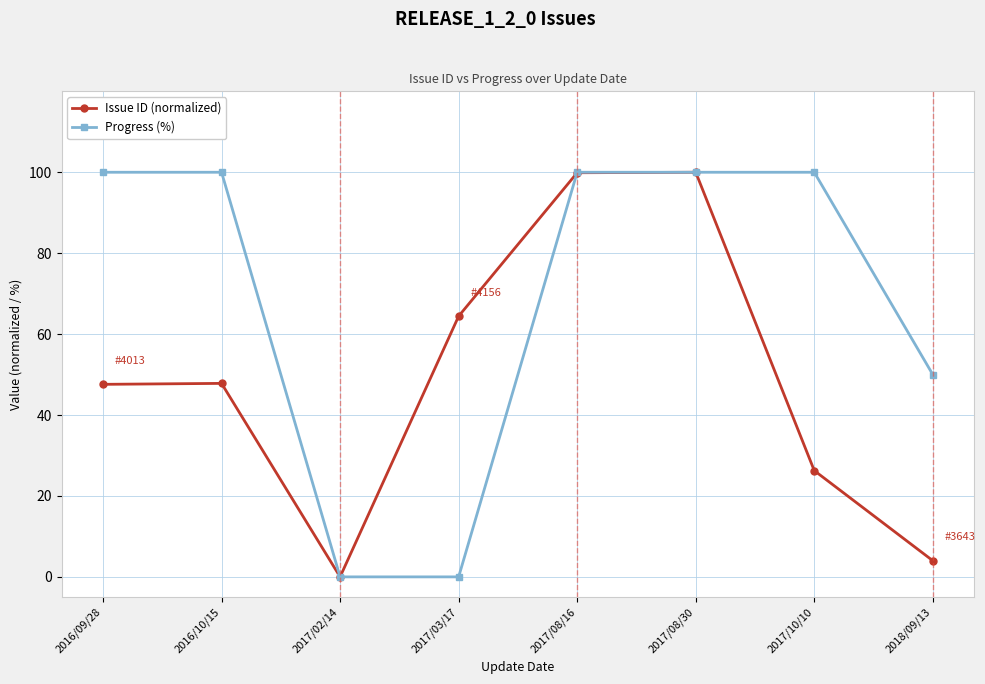

True or false: Issue ID (normalized) and Progress (%) intersect in this chart.

True